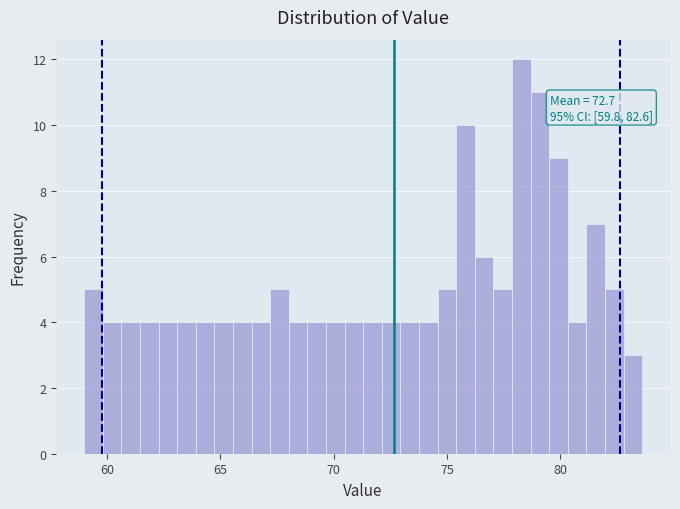

Read against the x-axis, roughly where is the centre of the tallest bar?

78.5